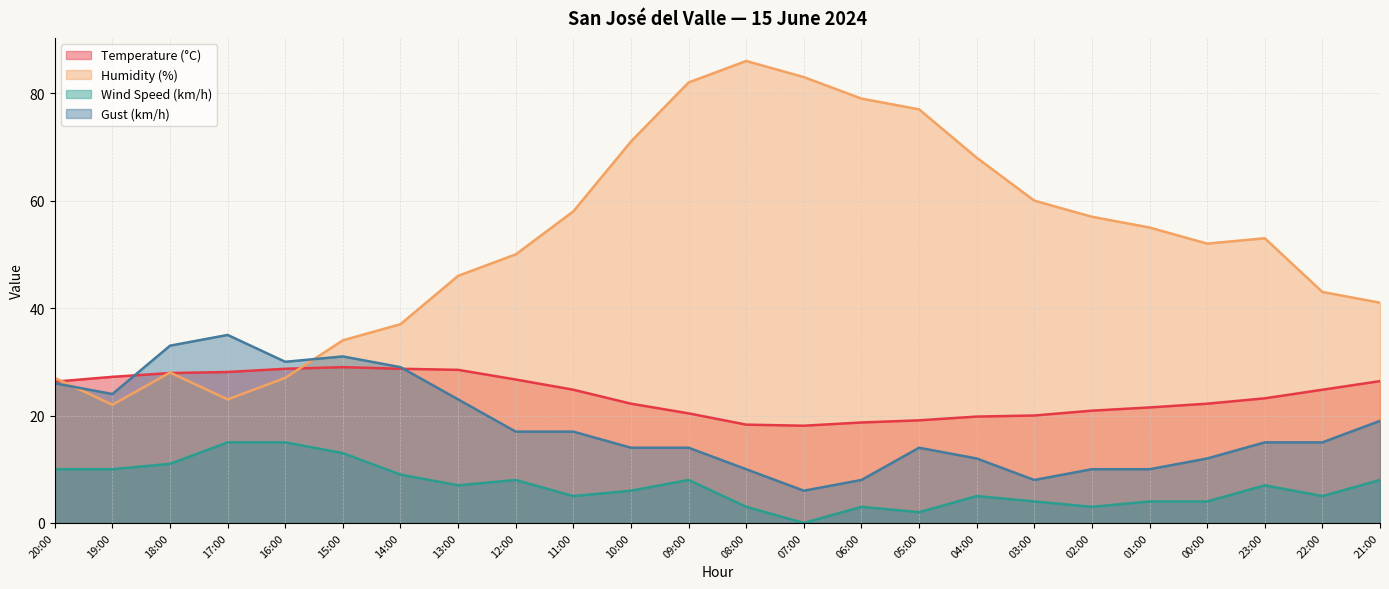

At which category does the chart reach its peak across all series?

08:00